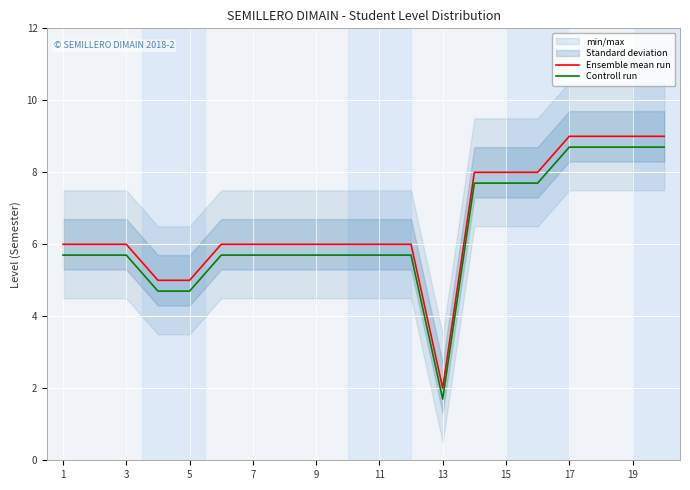

What is the lowest value of the Ensemble mean run series?

2.0